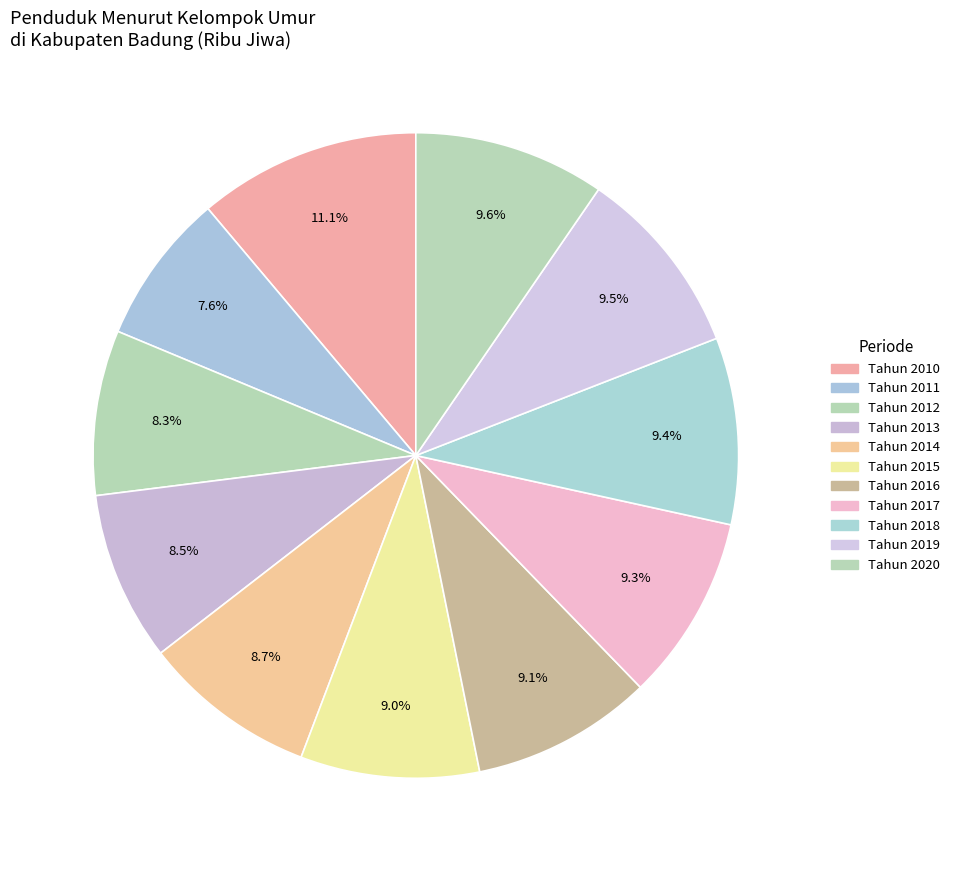

How many slices are in this pie chart?

11